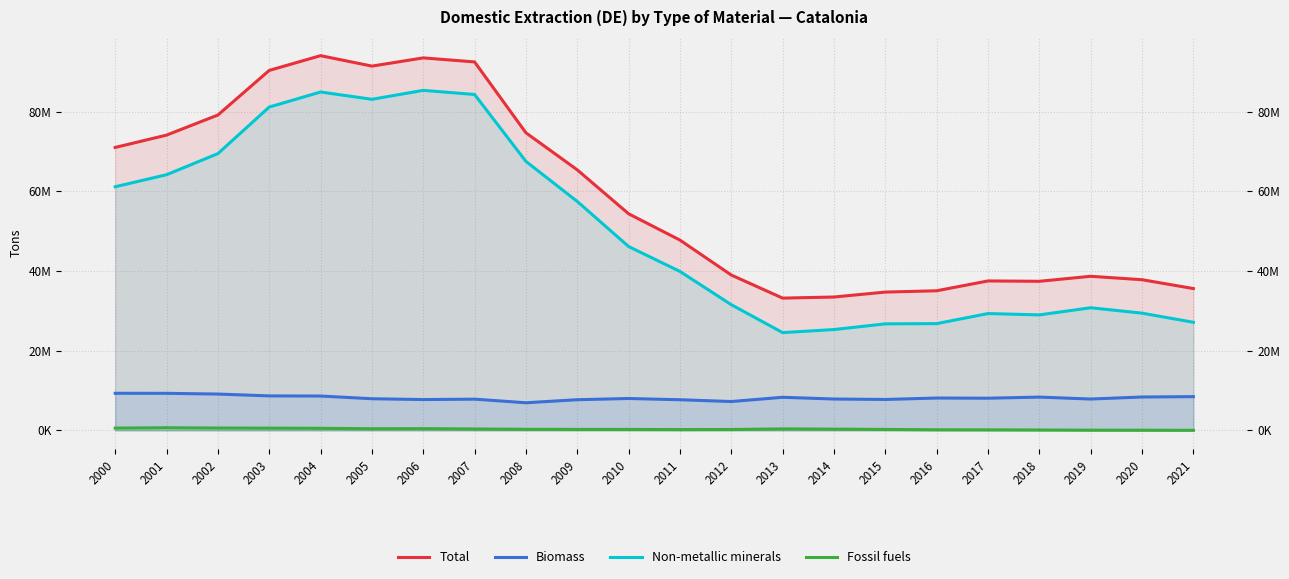

The Total series shows 25367687 at 2008. True or false?

False